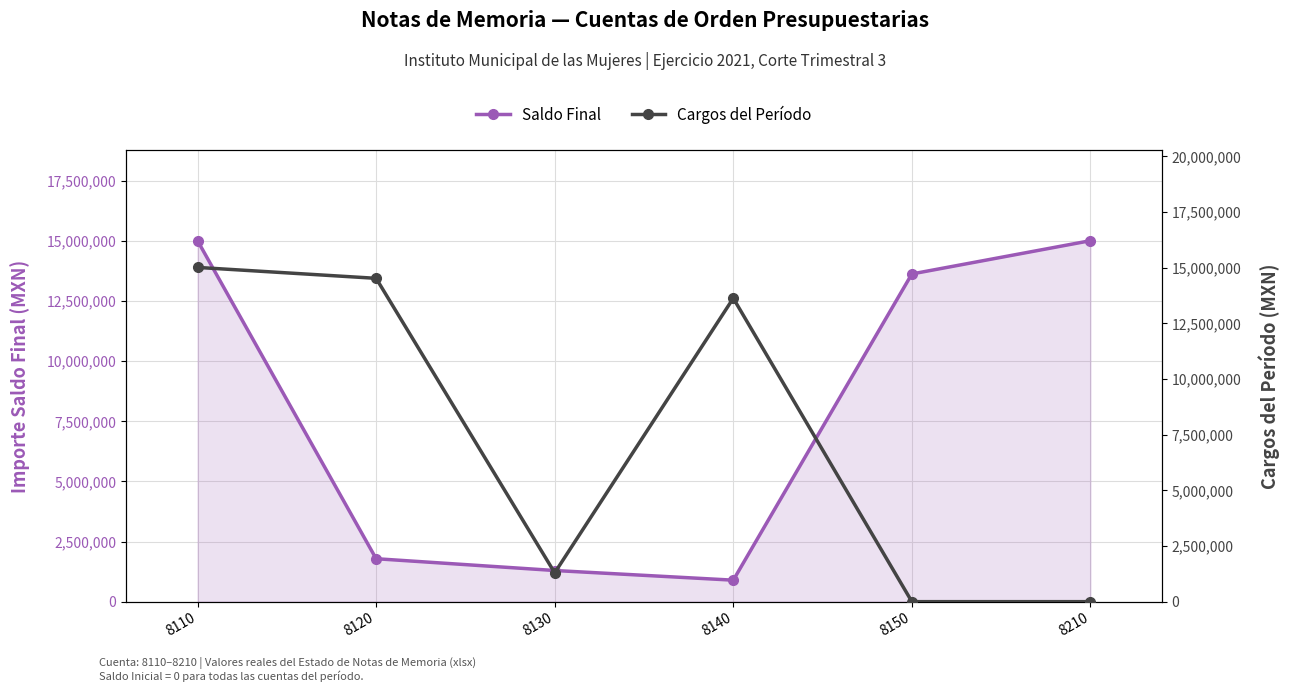

The Saldo Final series shows 21047503.0 at 8210. True or false?

False